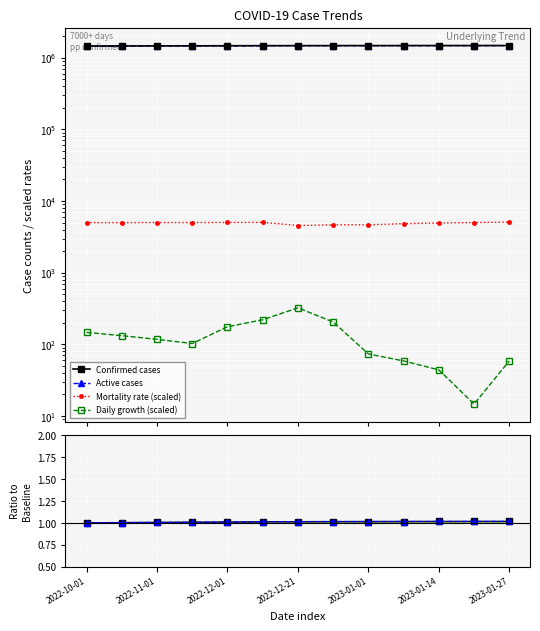

How many lines are shown in the chart?

6